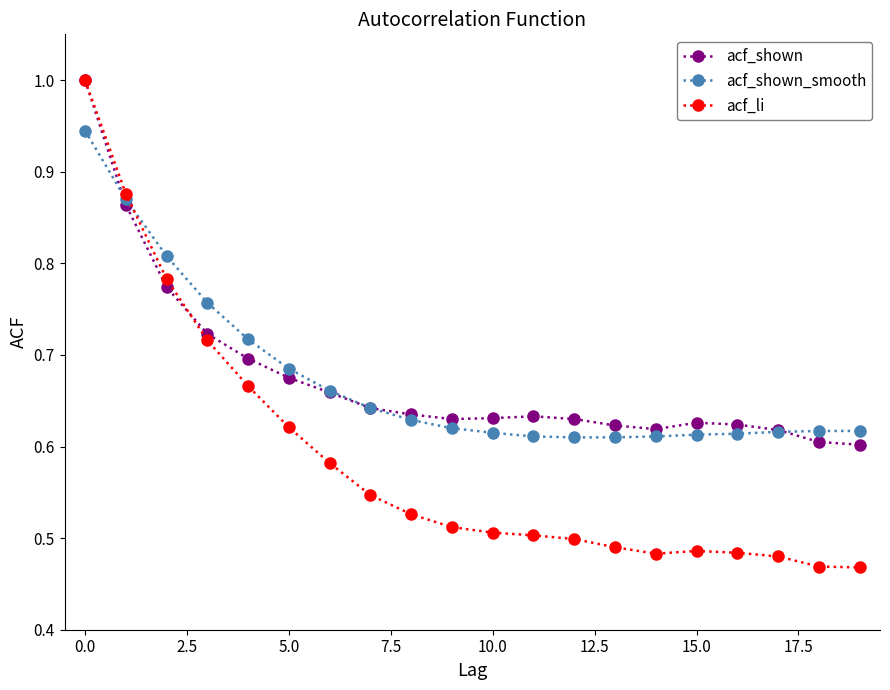

In acf_shown, how many points are lower than both neighbors (excluding endpoints)?

2